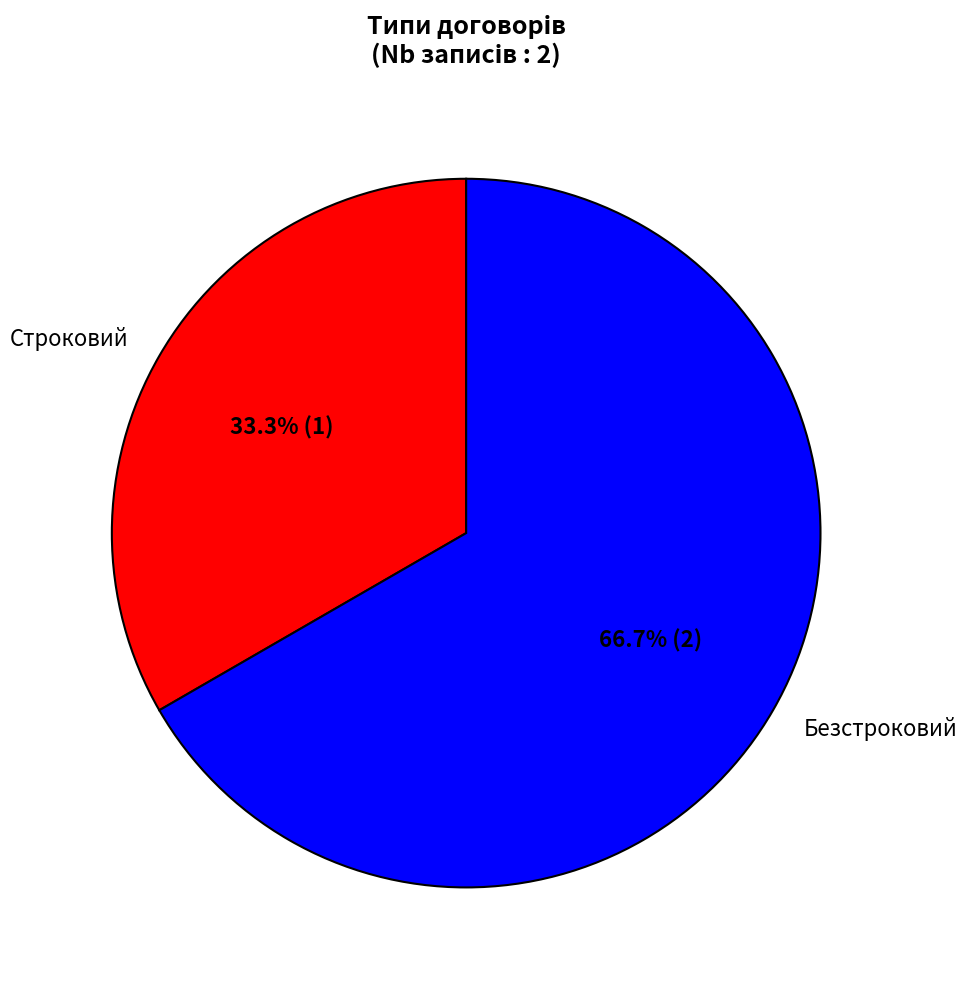

Rank the categories by value from lowest to highest.

Строковий, Безстроковий